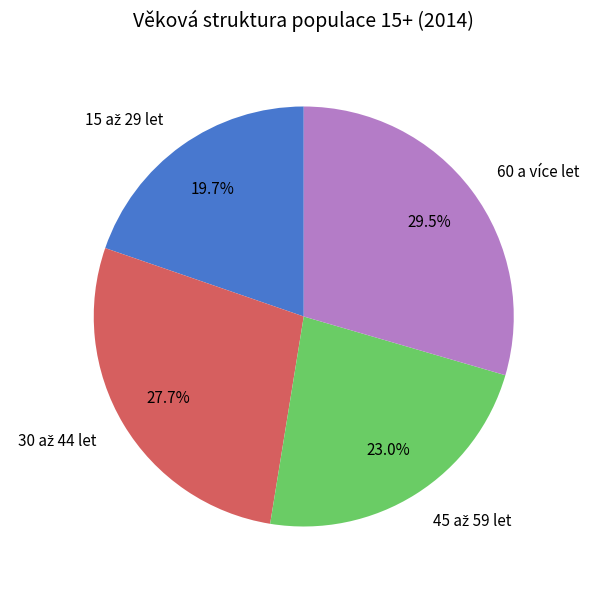

Count the number of slices in the pie.

4